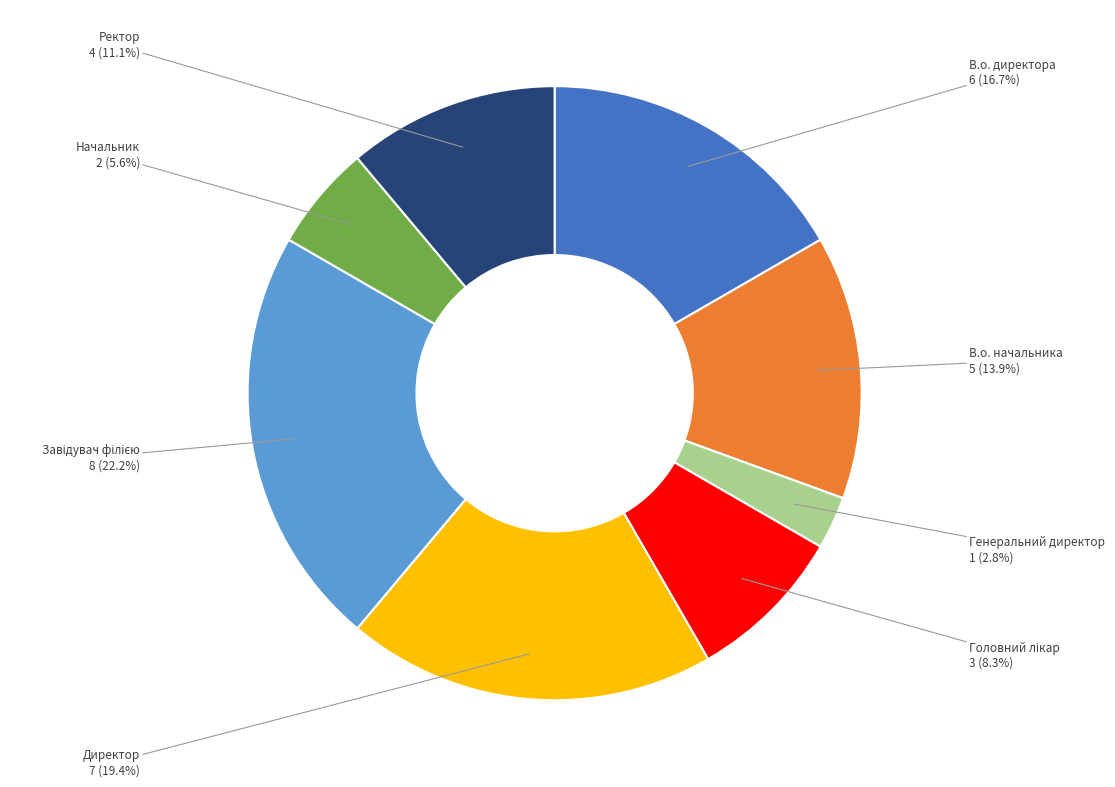

Which has a higher value, В.о. начальника or Директор?

Директор